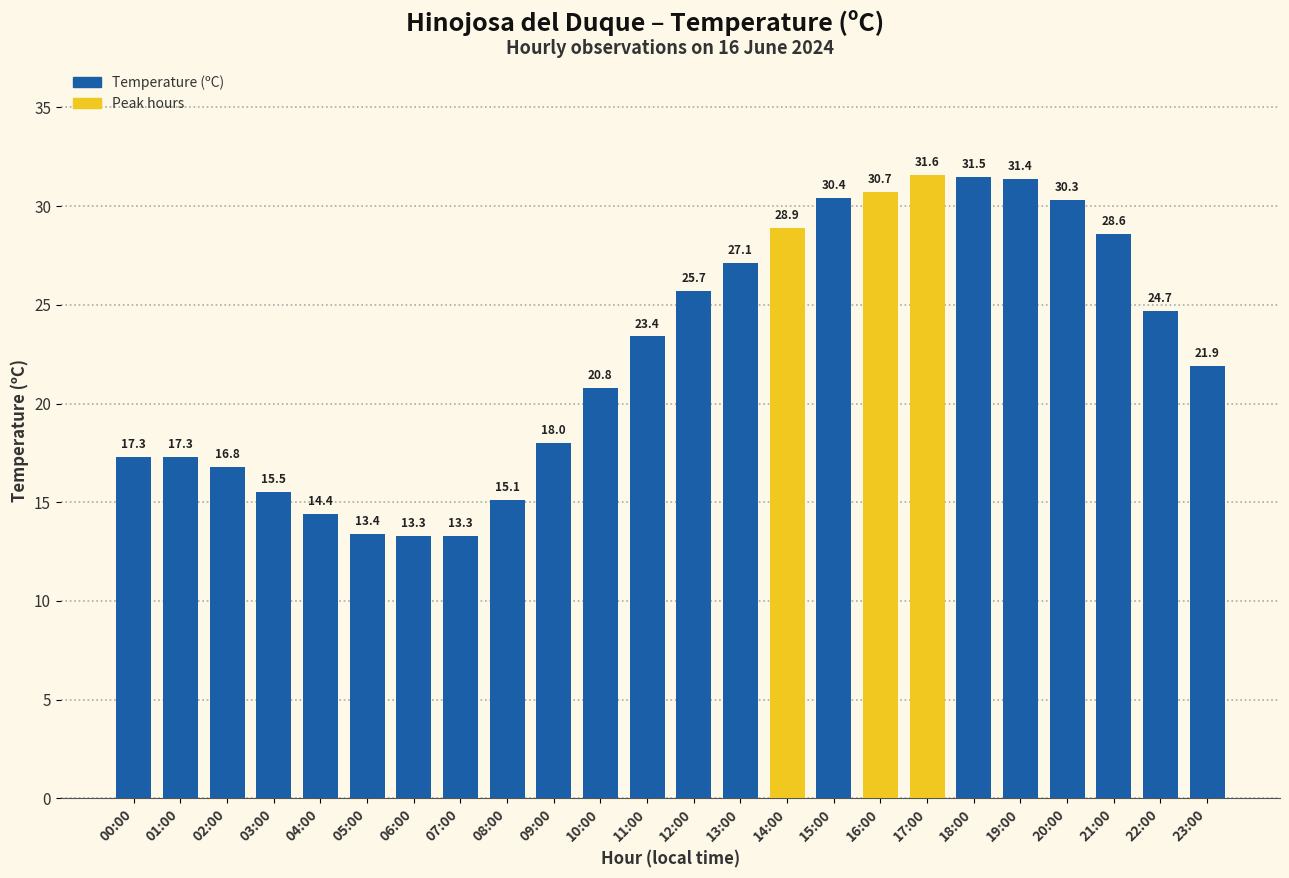

Reading left to right, extract all data points from this chart.

17.3	17.3	16.8	15.5	14.4	13.4	13.3	13.3	15.1	18.0	20.8	23.4	25.7	27.1	28.9	30.4	30.7	31.6	31.5	31.4	30.3	28.6	24.7	21.9